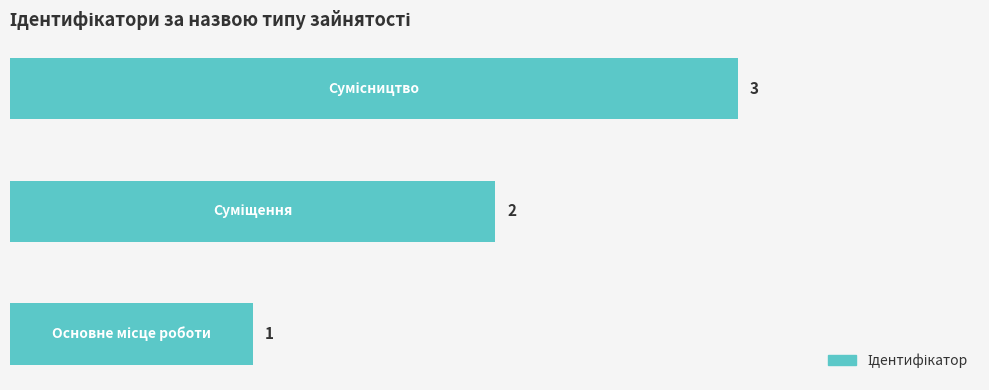

What is the sum of all values?

6